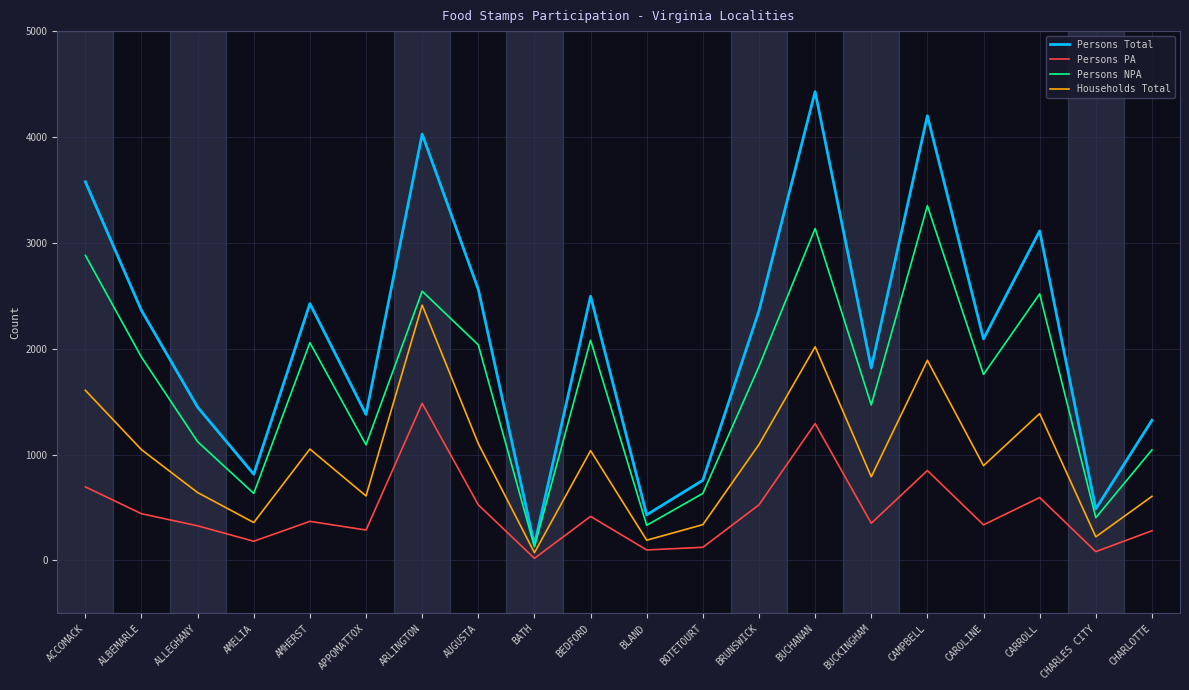

Between AMELIA and BATH, which series saw the biggest shift?

Persons Total